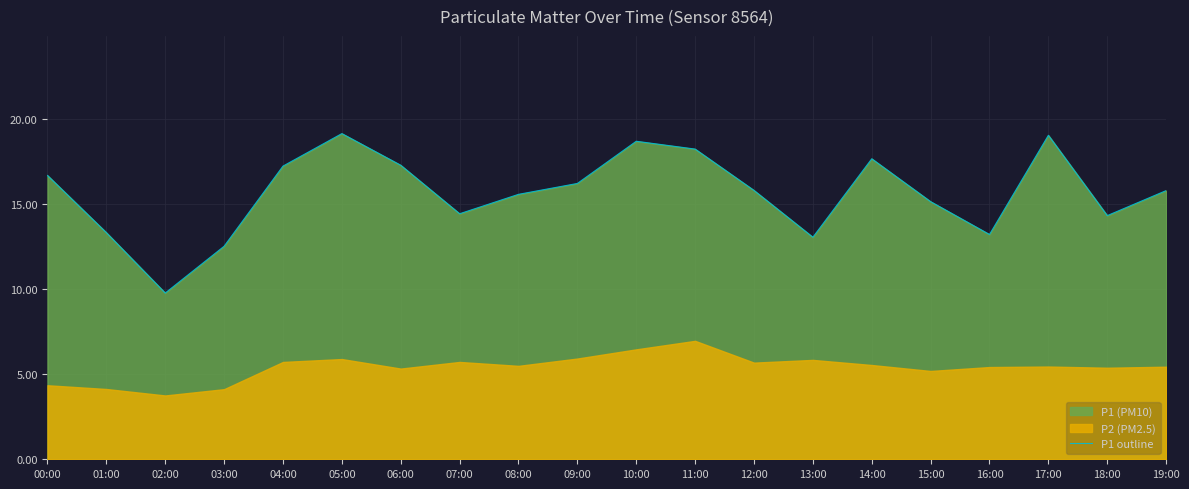

At which label does P1 outline reach its minimum?

02:00